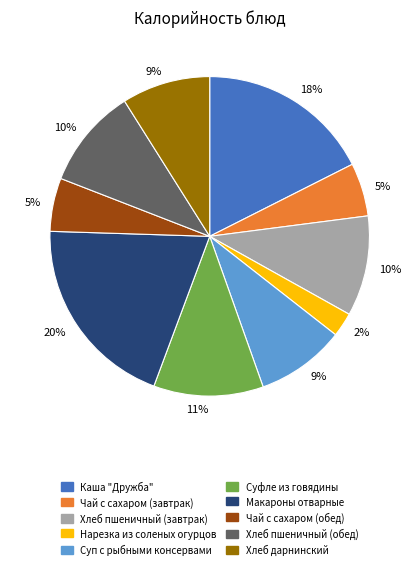

Is there any slice that represents more than half of the pie?

No